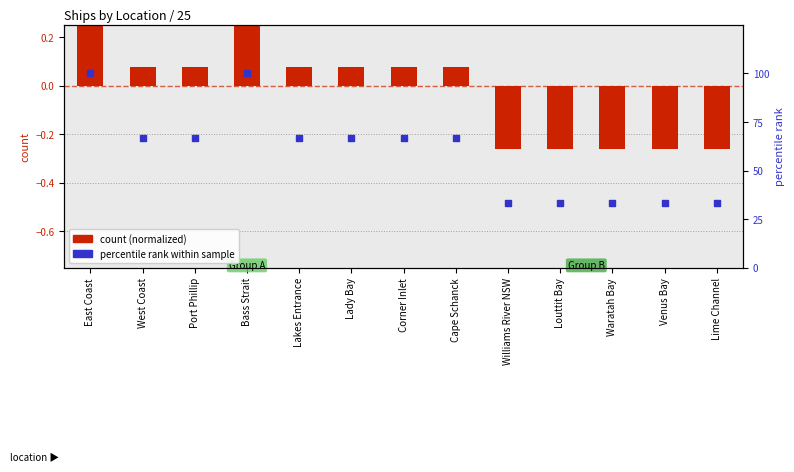

Which series reaches the maximum Y coordinate?

percentile rank within sample